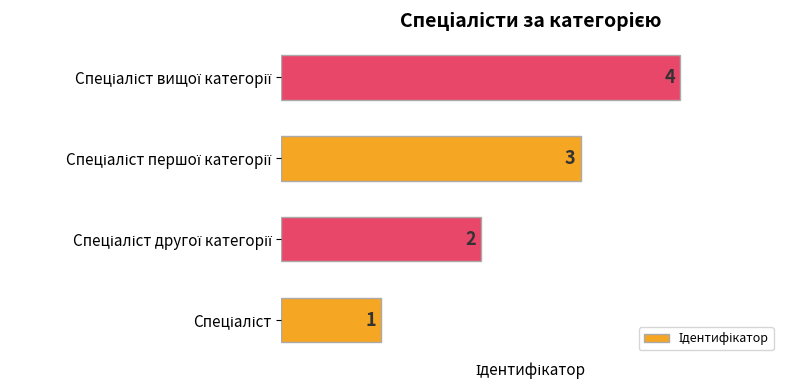

Count the values in the range 2 to 4.

3